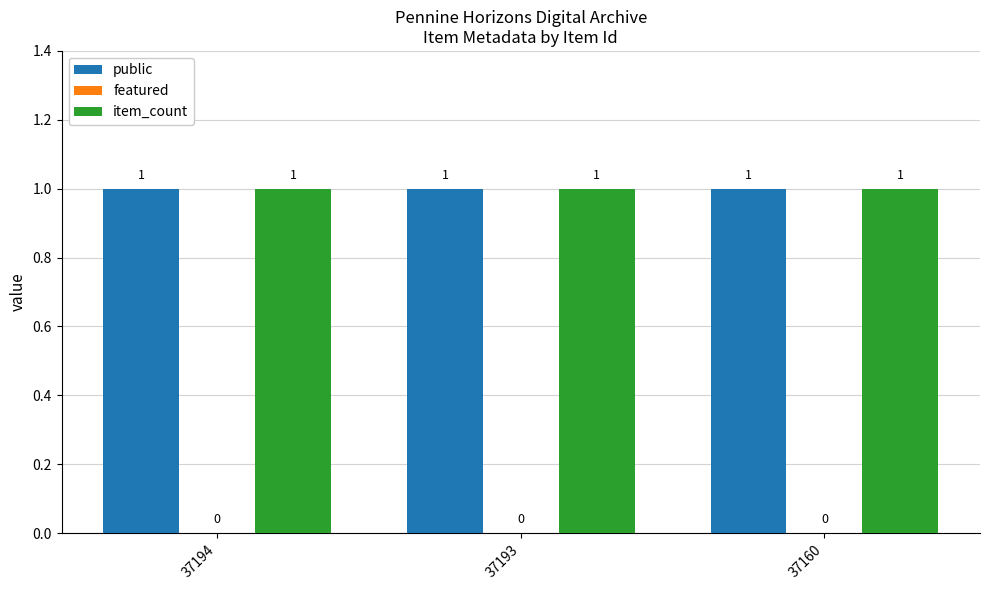

Reading left to right, extract all data points from this chart.

public: 1	1	1
featured: 0	0	0
item_count: 1	1	1